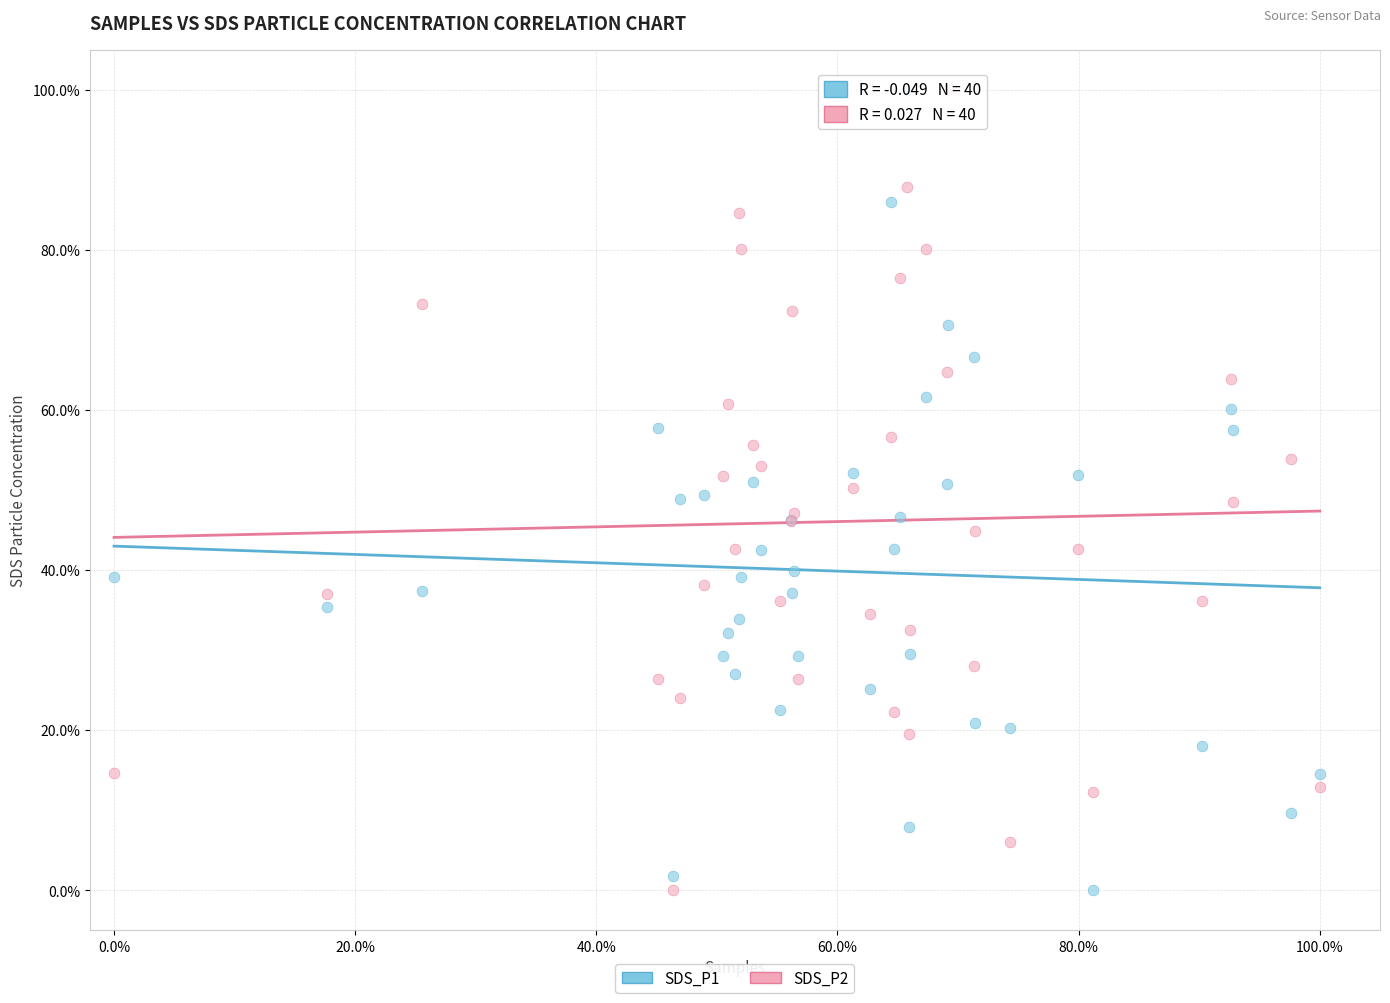

What are all the series names shown in the legend?

SDS_P1, SDS_P2